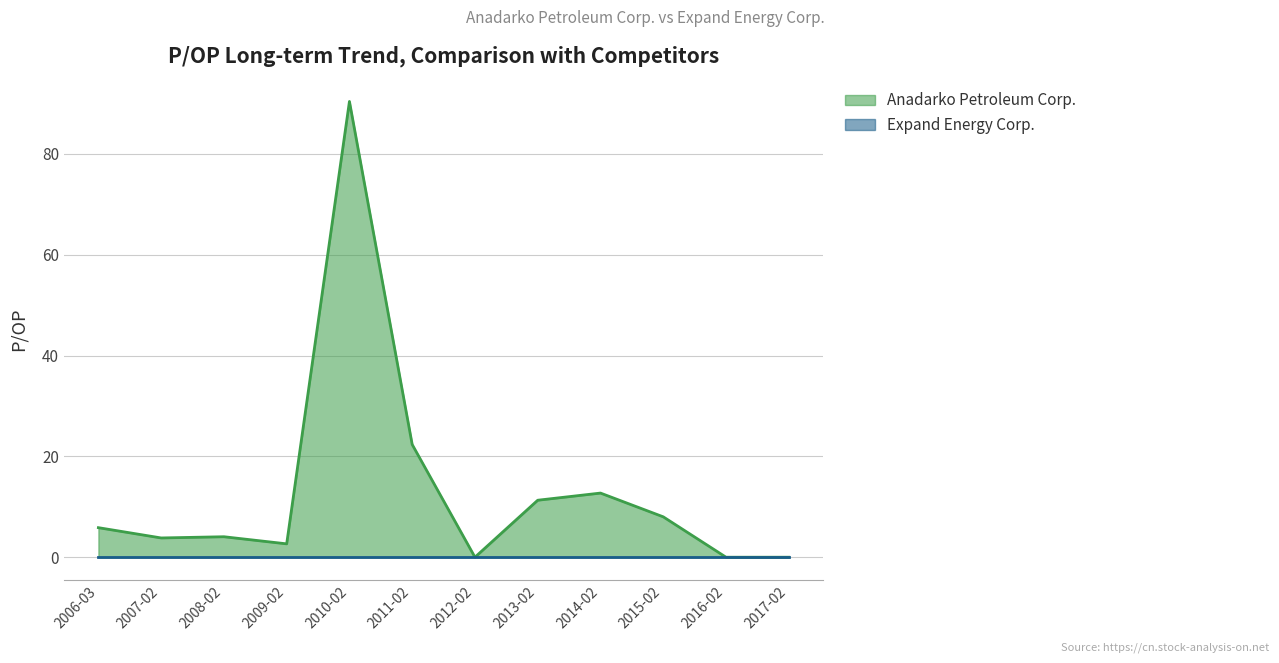

Reading left to right, transcribe all the data shown in this chart.

2006-03=5.9	2007-02=3.8	2008-02=4.1	2009-02=2.6	2010-02=90.4	2011-02=22.4	2012-02=0.0	2013-02=11.3	2014-02=12.7	2015-02=8.0	2016-02=0.0	2017-02=0.0